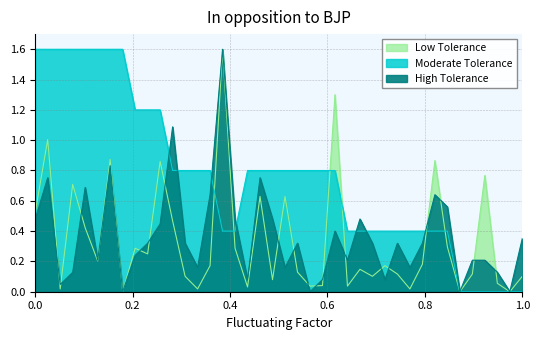

Which series has the widest spread of values?

SDS_P1